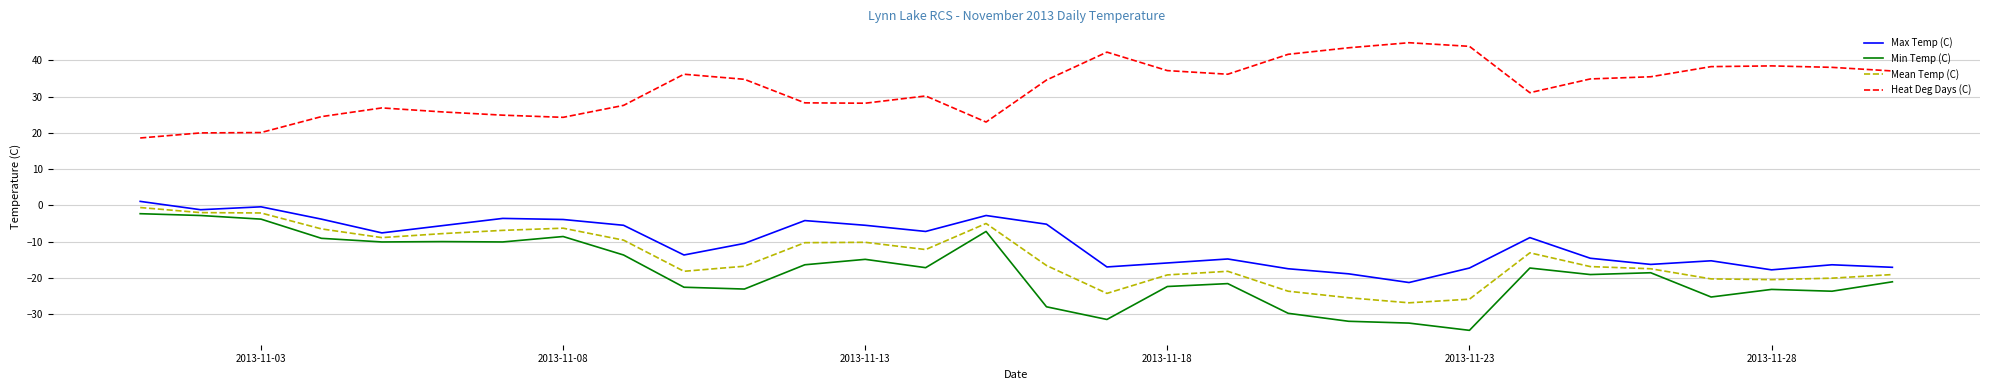

True or false: Max Temp (C) and Heat Deg Days (C) cross at least once.

False